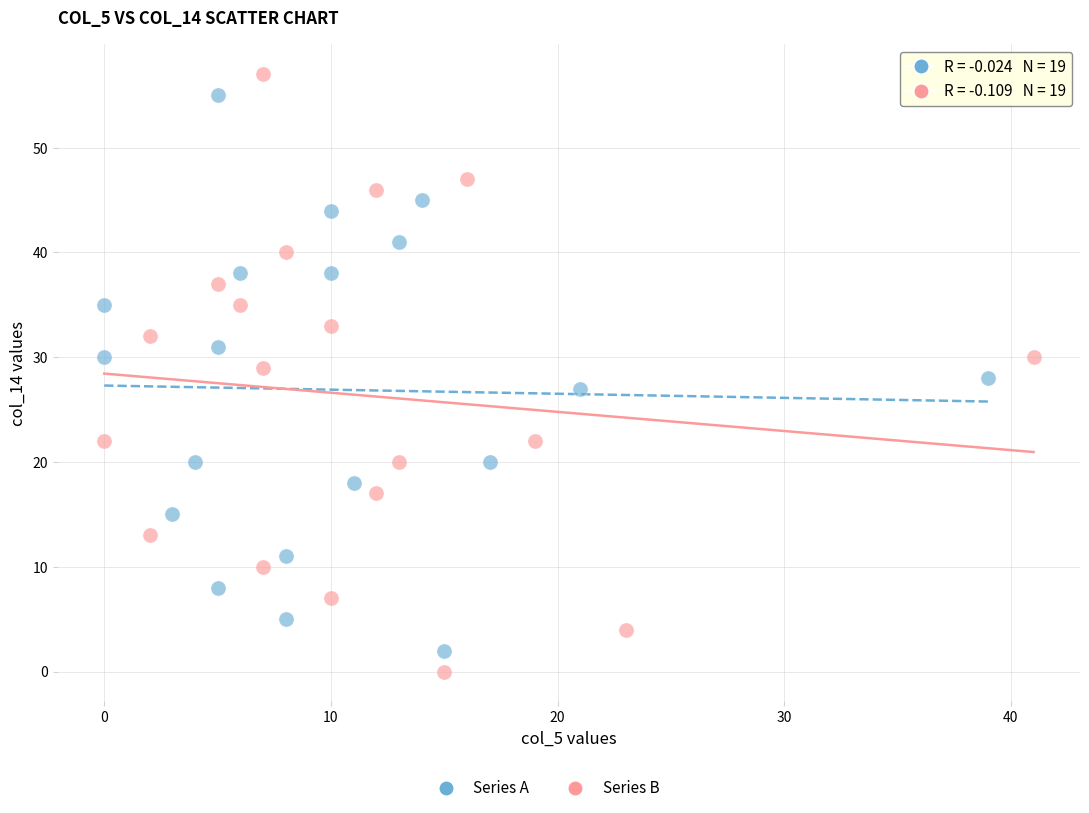

Which series has the widest spread of Y values?

Series B